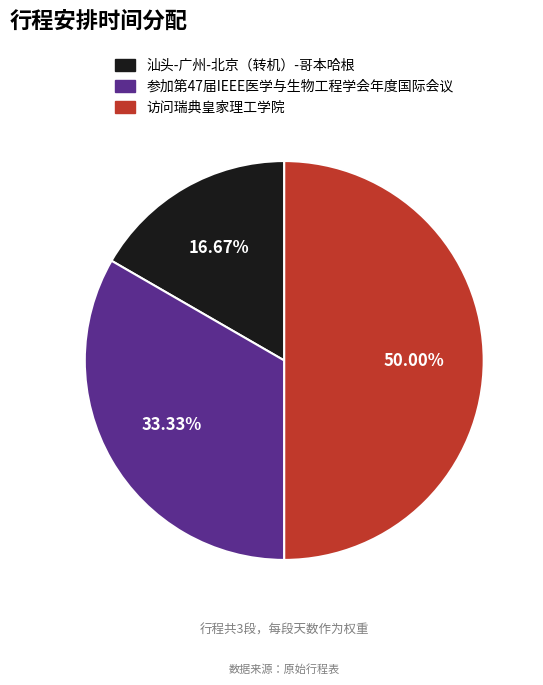

Does 参加第47届IEEE医学与生物工程学会年度国际会议 account for over 50% of the chart?

No